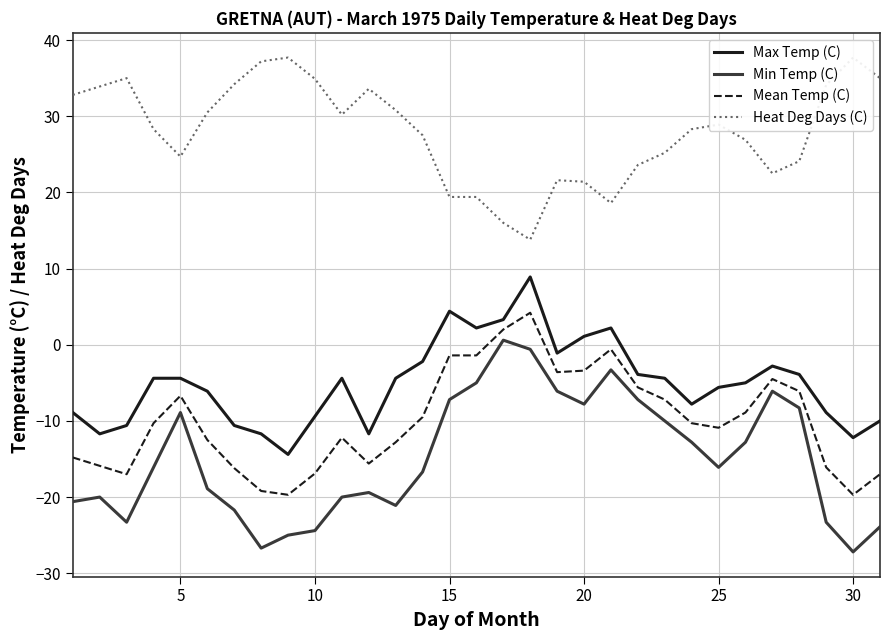

Does the chart have visible grid lines?

Yes